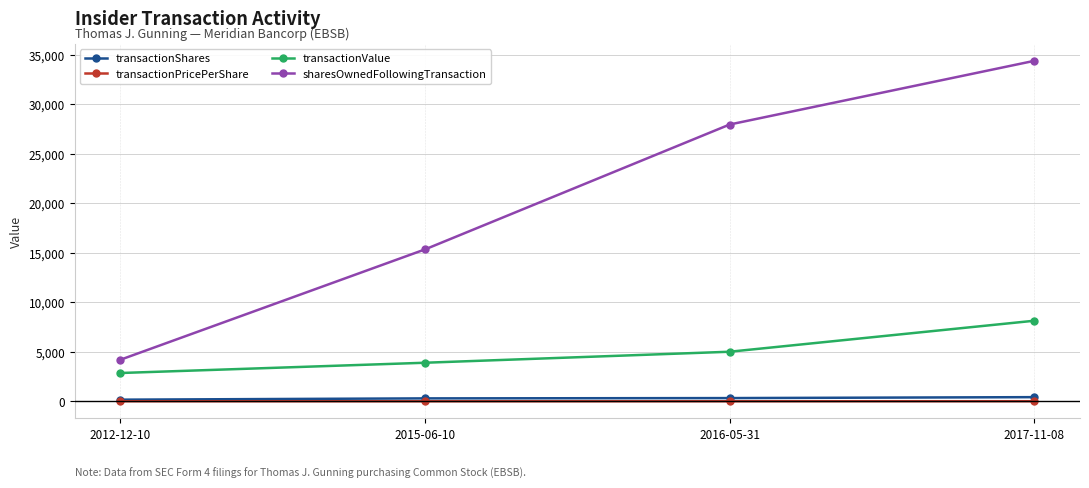

Which series has the largest total across all categories?

sharesOwnedFollowingTransaction